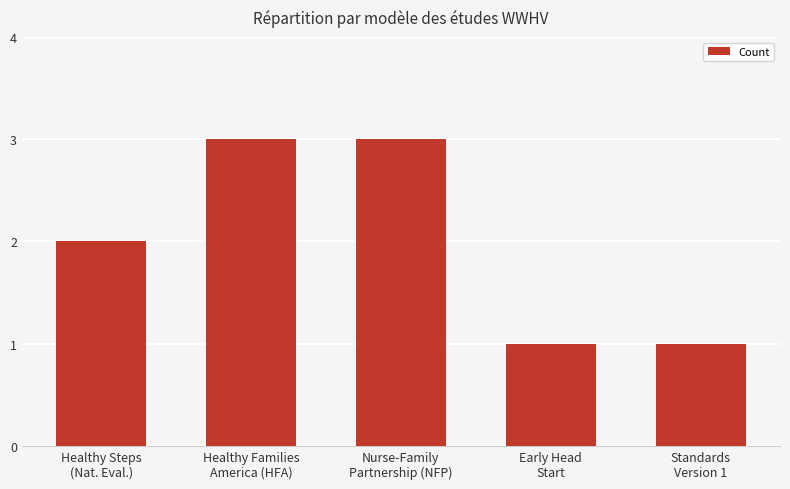

What is the greatest value displayed?

3